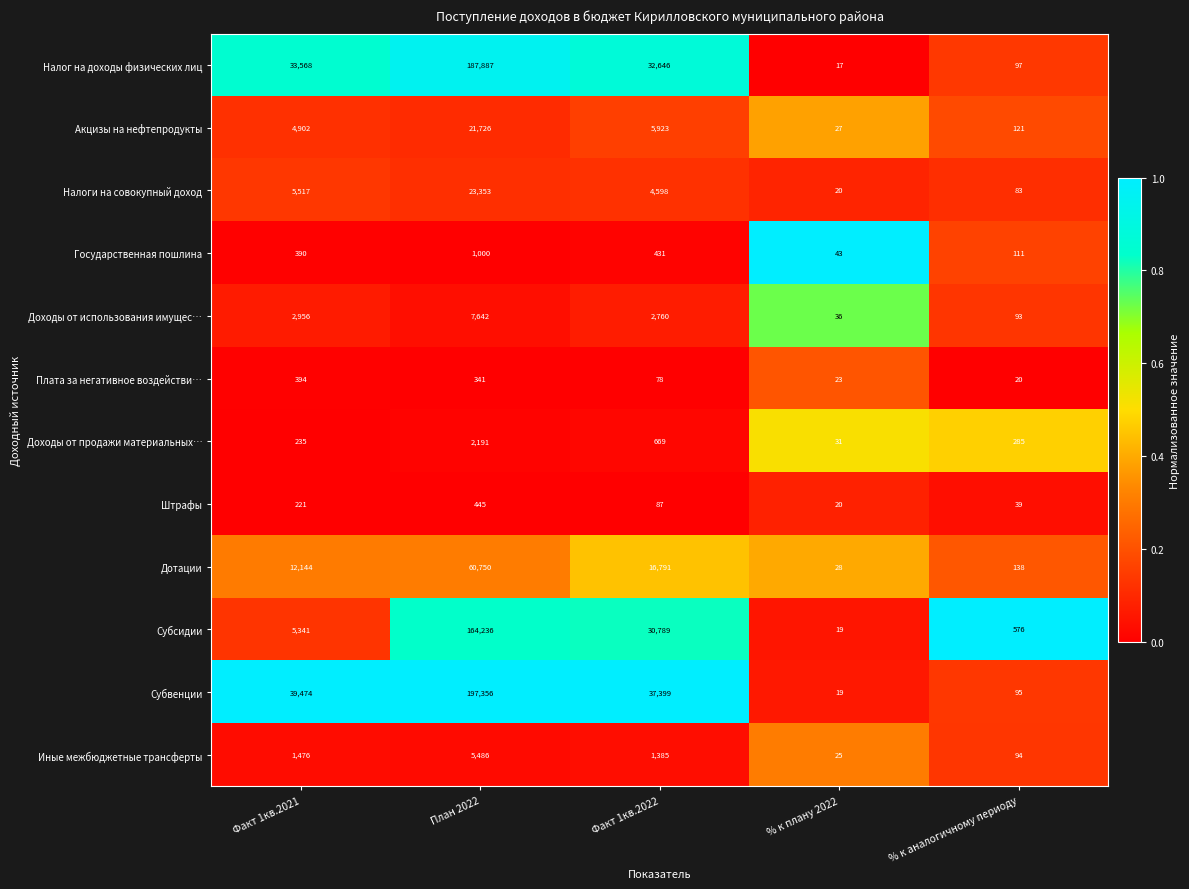

Which label corresponds to the largest value in the chart?

План 2022